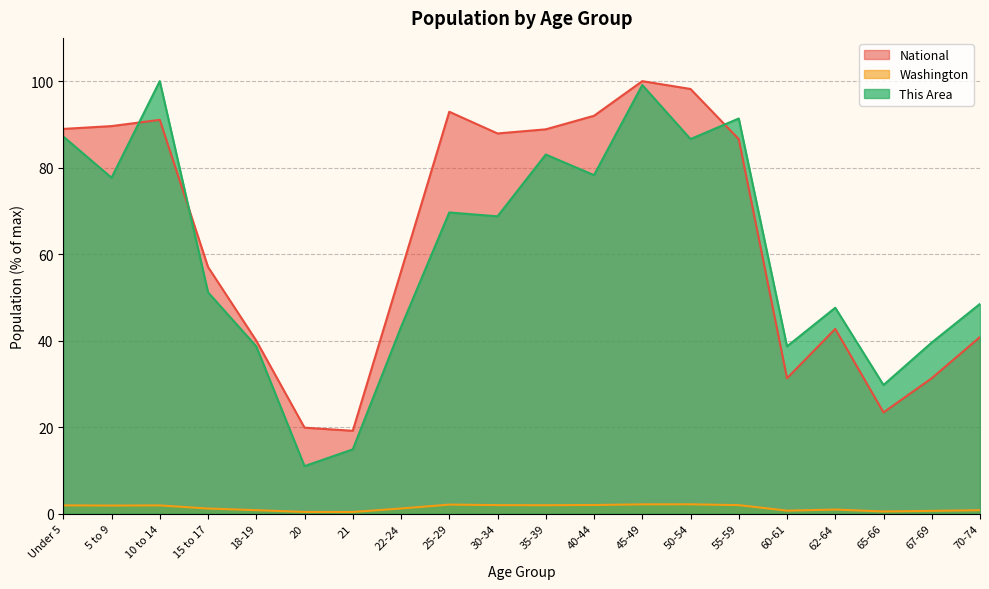

What is the total value across all series at 22-24?

100.3